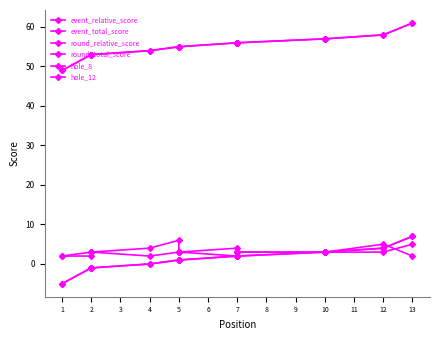

Which series changed the most between 7 and 10?

event_relative_score